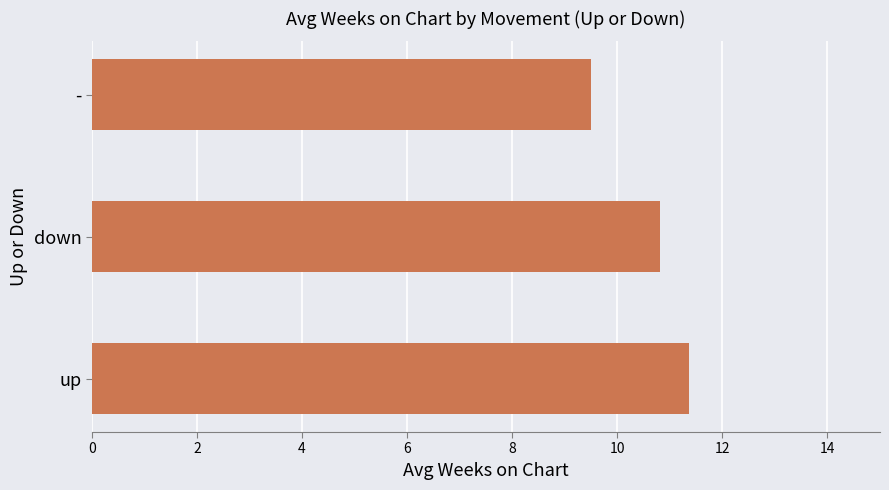

Reading bottom to top, transcribe all the data shown in this chart.

11.4	10.8	9.5